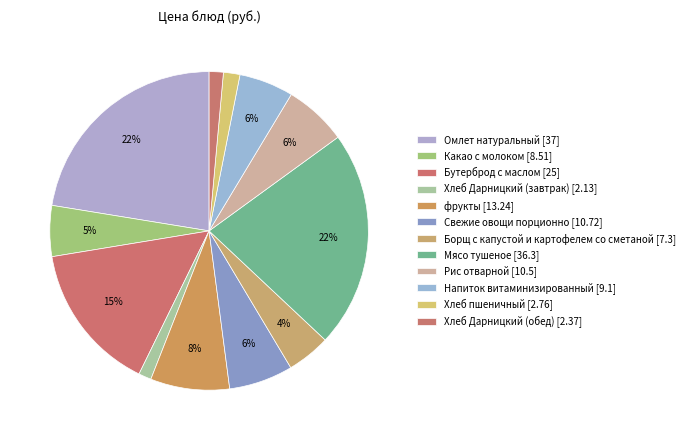

Is there a majority slice in this chart?

No